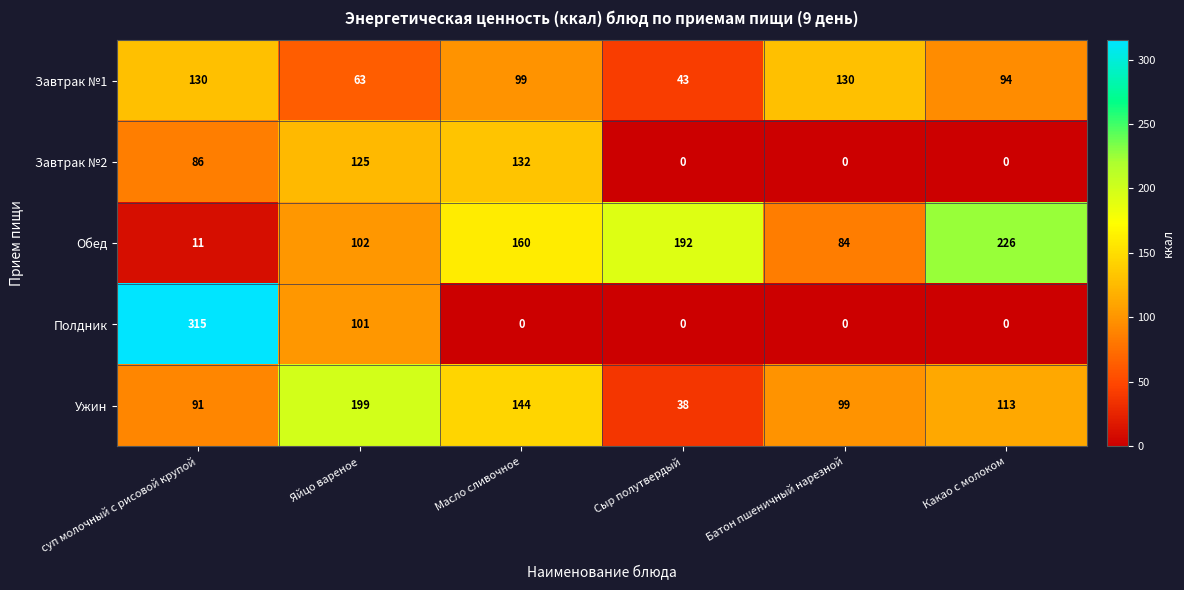

Rank the series at суп молочный с рисовой крупой from lowest to highest value.

Обед, Завтрак №2, Ужин, Завтрак №1, Полдник